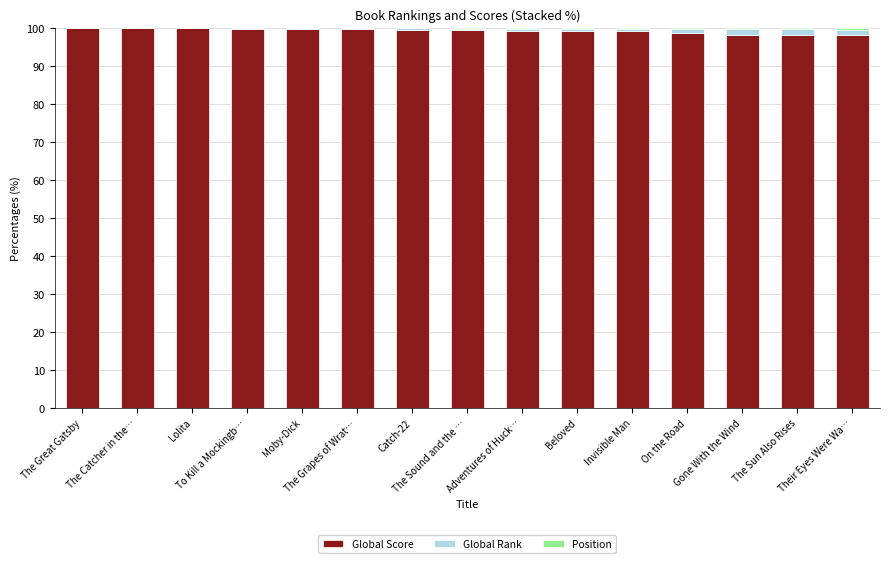

What is the highest value of the Global Score series?

100.0